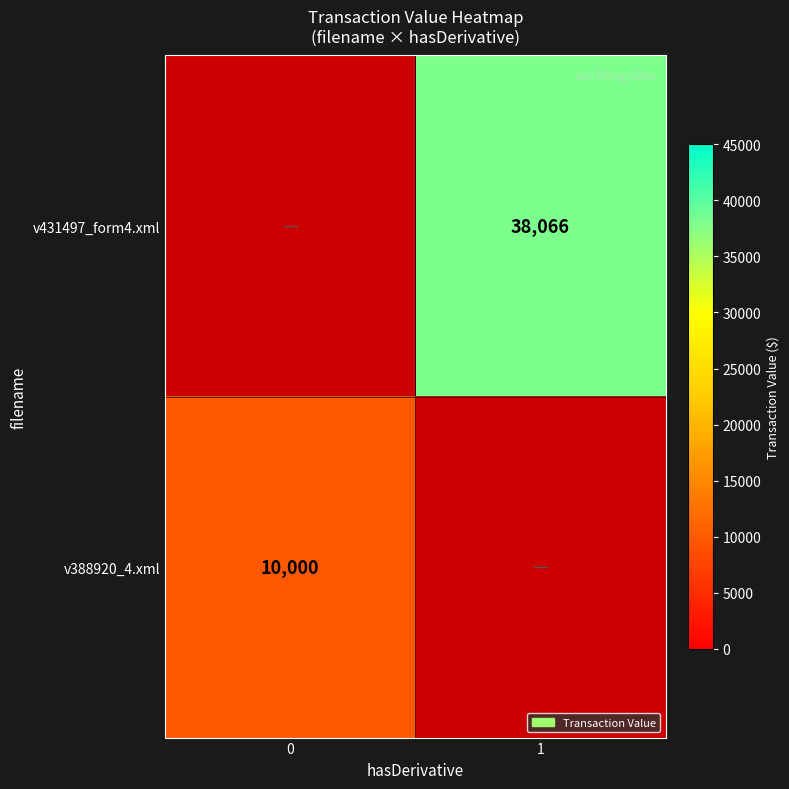

Count the number of categories in the chart.

2